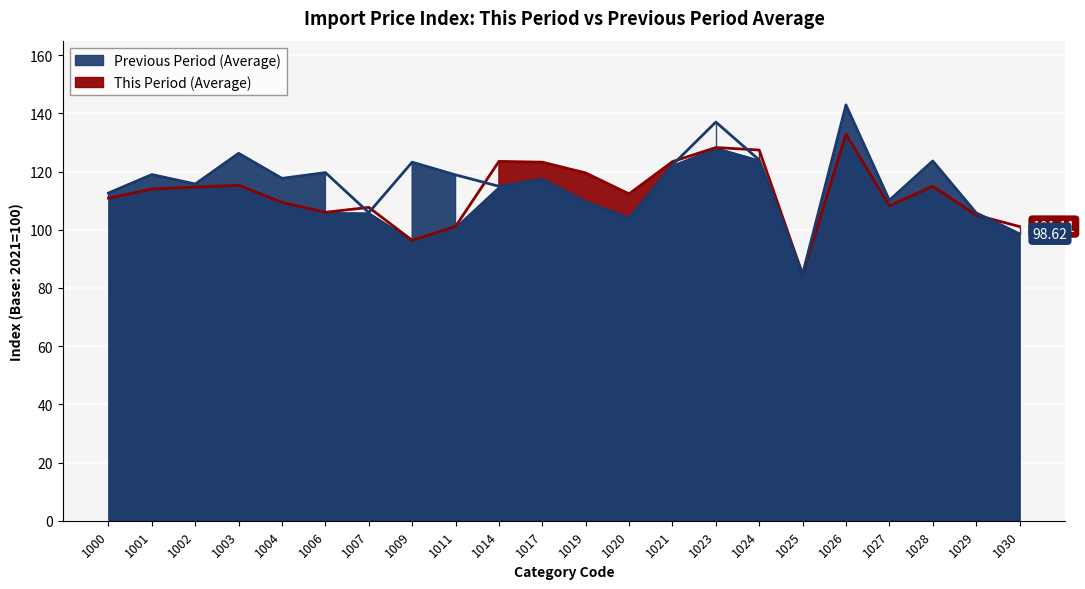

List the series in order of their peak value, lowest first.

This Period (Average), Previous Period (Average)